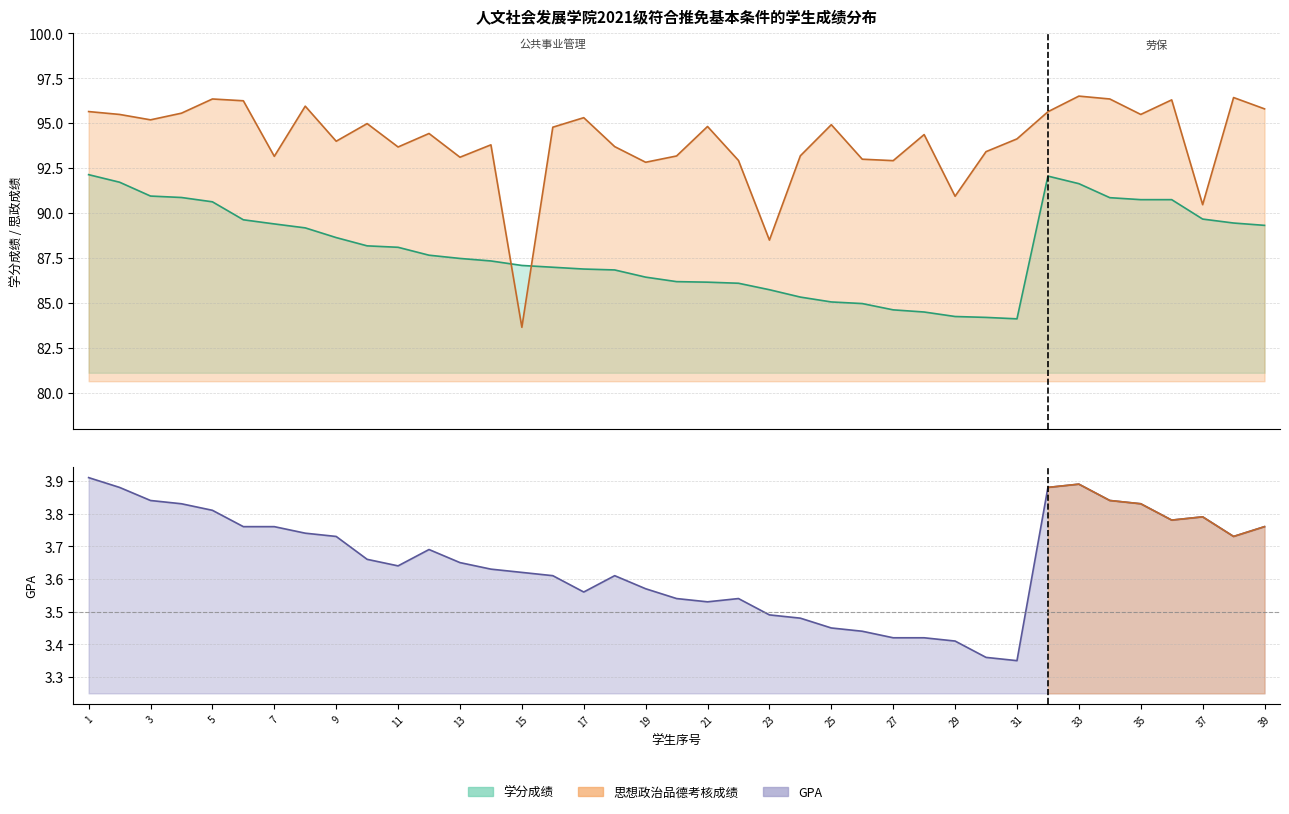

How many data points in 思想政治品德考核成绩 are less than 94?

16